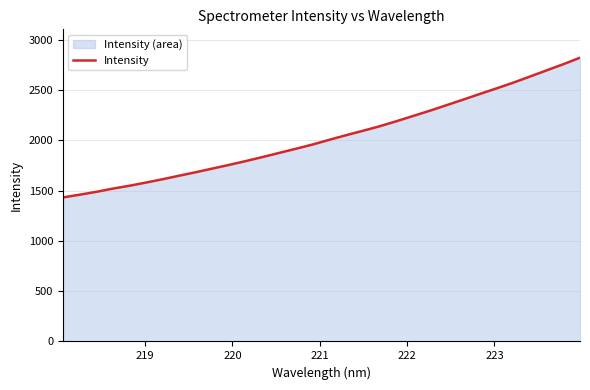

What is the maximum value shown in the chart?

2823.2